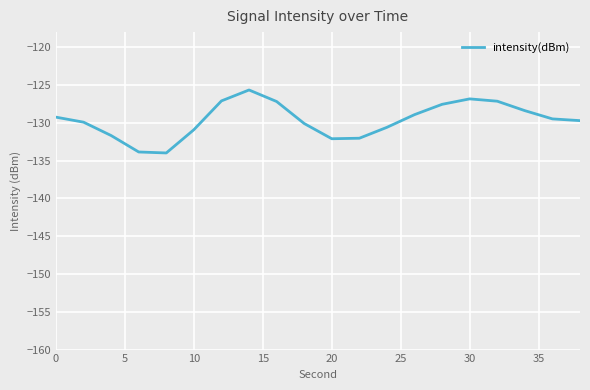

What is the greatest value displayed?

-125.7